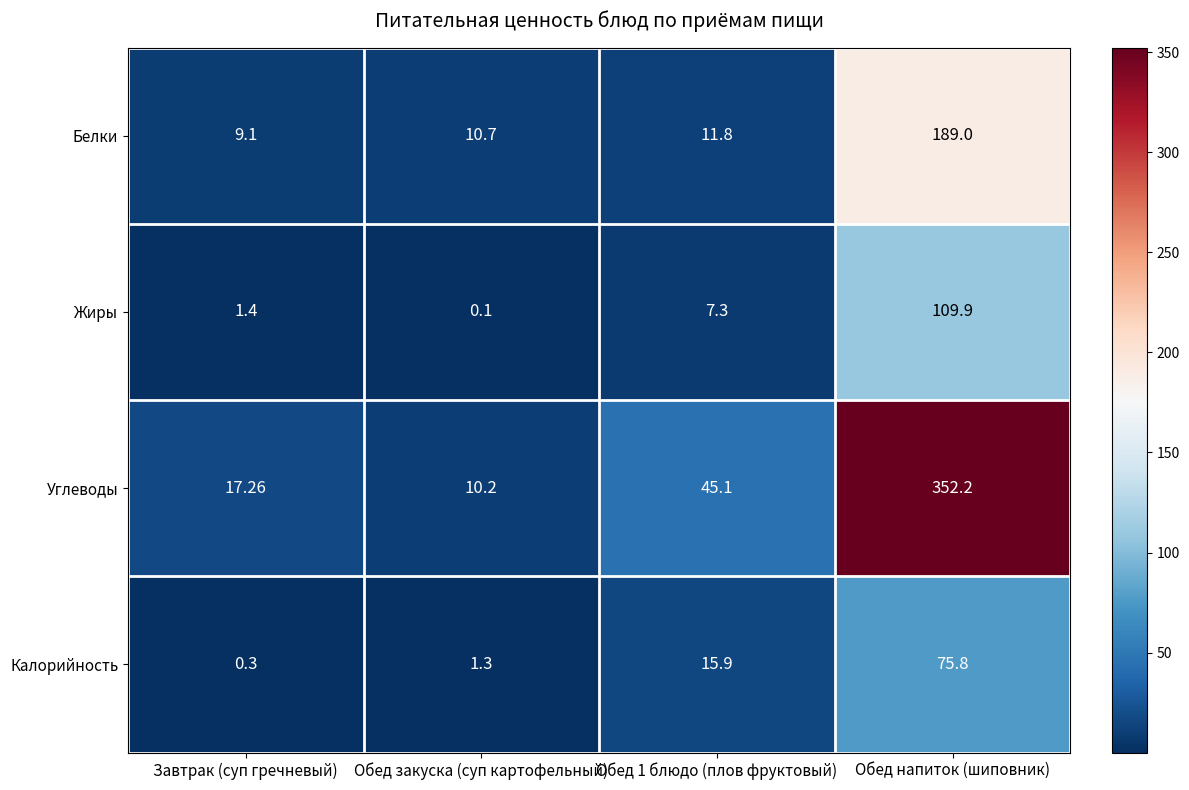

Is the value of Углеводы at Обед 1 блюдо (плов фруктовый) greater than the value of Белки at Завтрак (суп гречневый)?

Yes